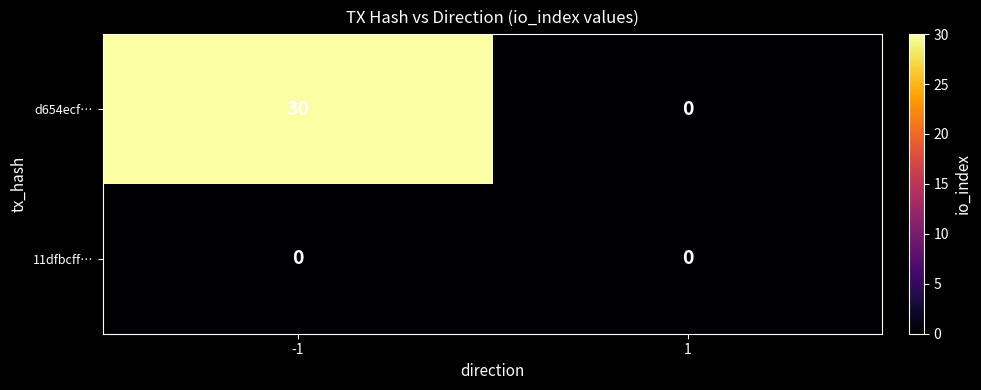

How many categories are shown in the chart?

2